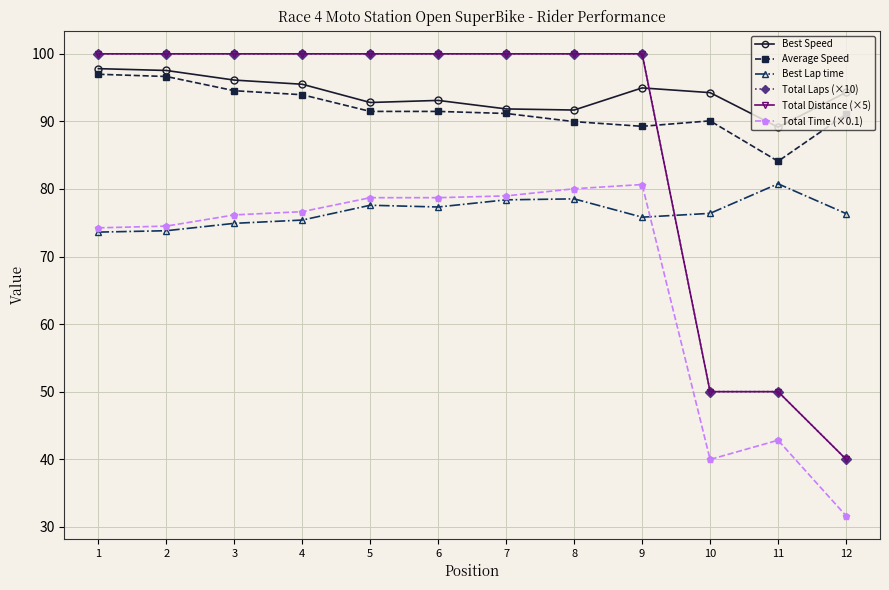

Does the chart have visible grid lines?

Yes